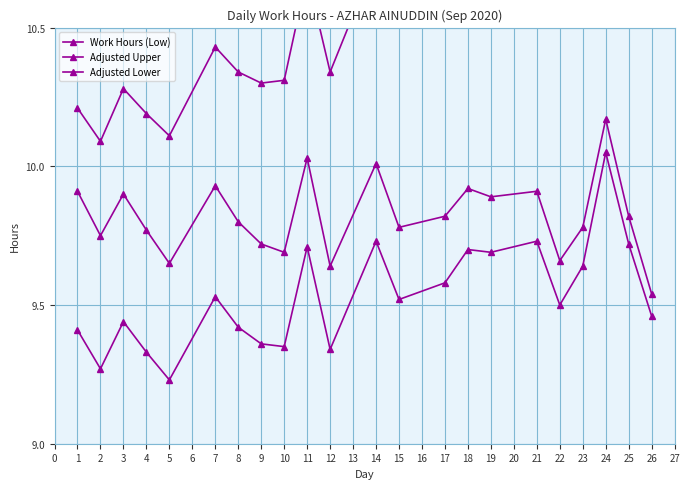

True or false: Work Hours (Low) and Adjusted Upper cross at least once.

False